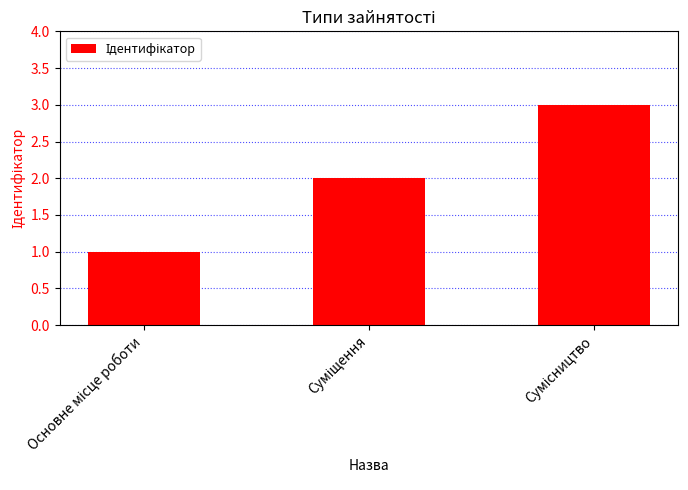

What is the greatest value displayed?

3